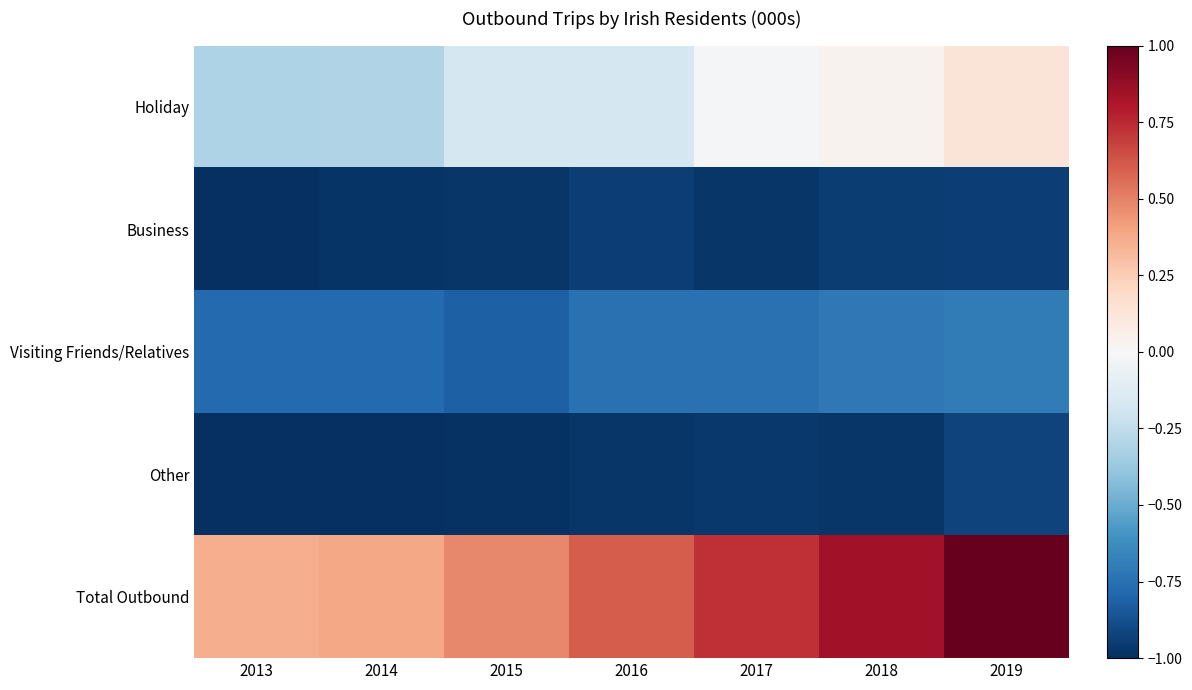

Between 2015 and 2016, which series saw the biggest shift?

Total Outbound